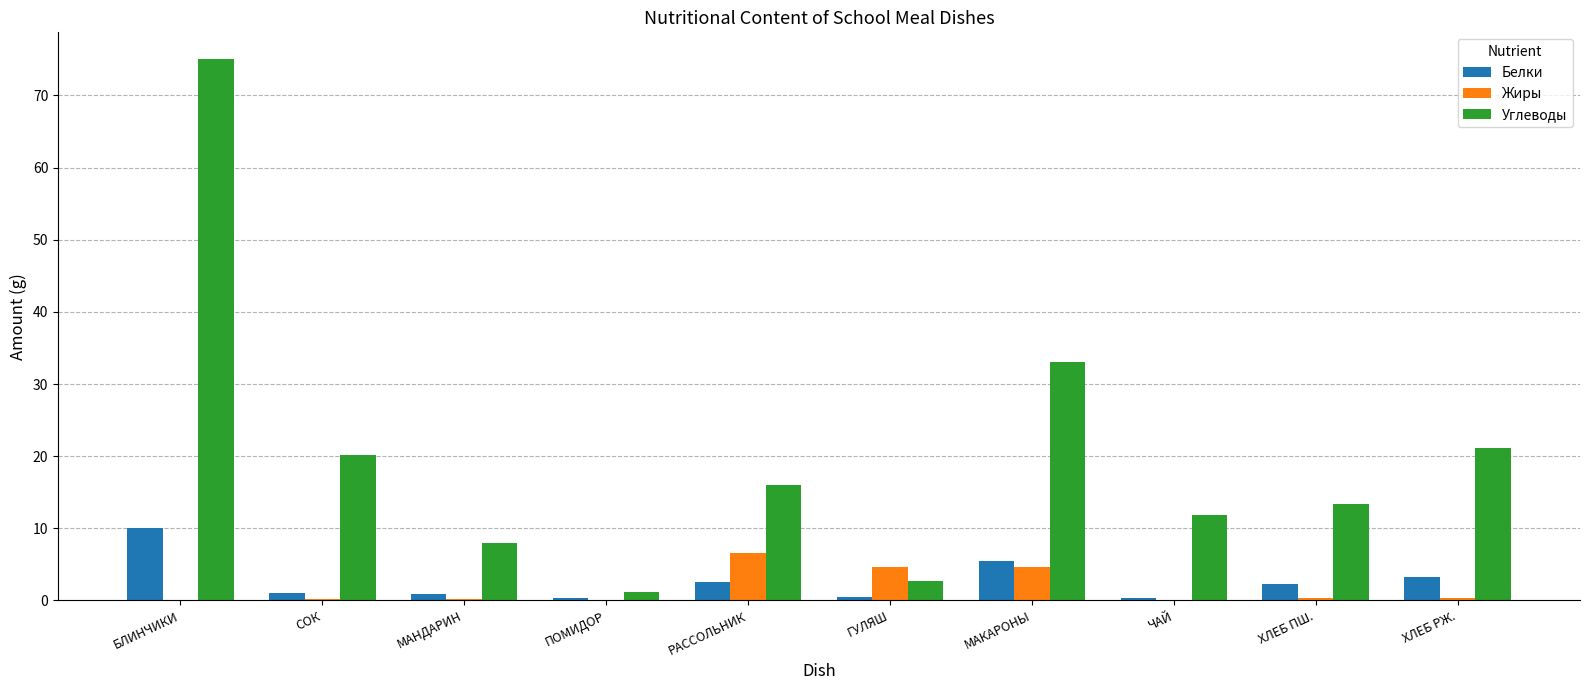

What is the sum of all Жиры values?

17.1